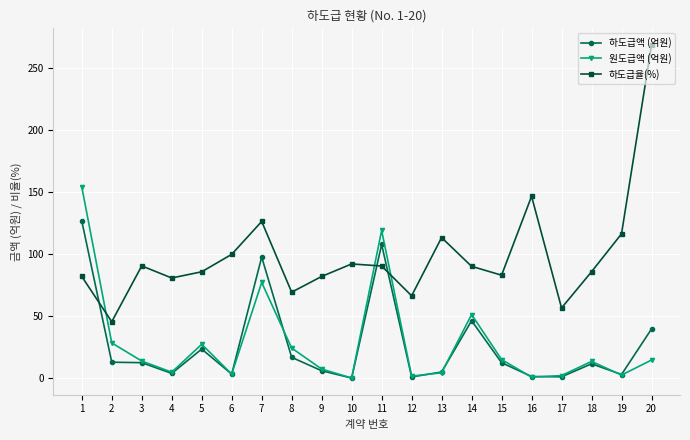

What is the average value of the 하도급율(%) series?

98.7